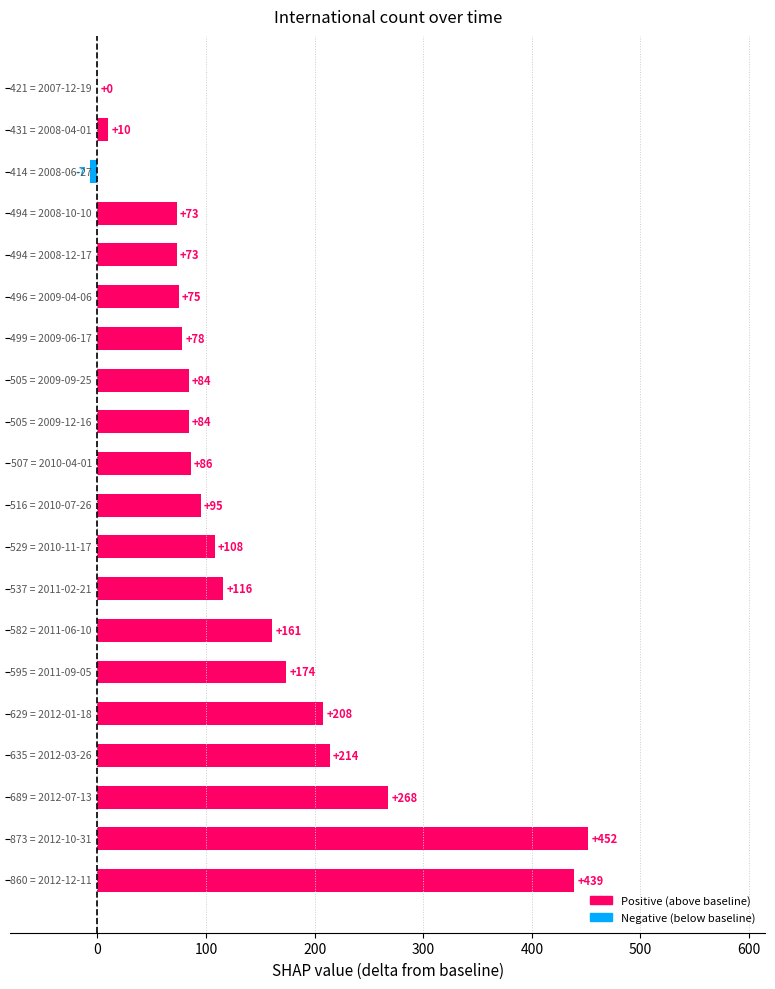

What is the maximum value shown in the chart?

452